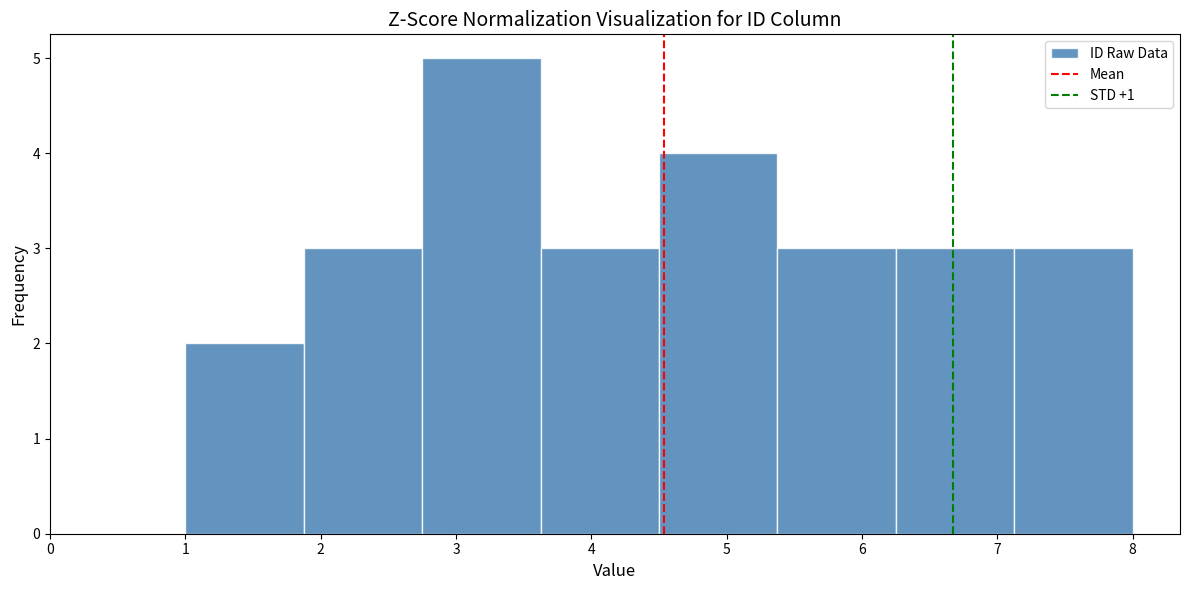

Reading left to right, transcribe this chart: for each bar, give the range it covers on the x-axis and its height. Neither the bar edges nor the heights are printed on the chart, so give them approximately, as read against the axes.

1.0 to 1.9: 2
1.9 to 2.8: 3
2.8 to 3.6: 5
3.6 to 4.5: 3
4.5 to 5.4: 4
5.4 to 6.3: 3
6.3 to 7.1: 3
7.1 to 8.0: 3